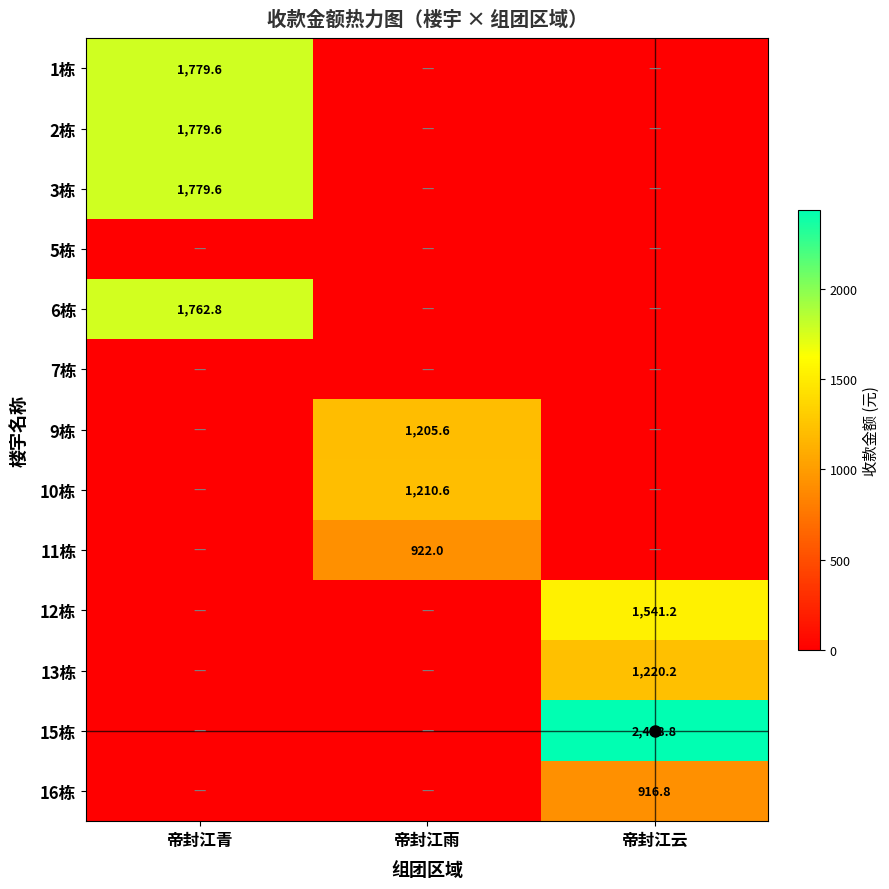

The value of 12栋 at 帝封江云 is 2141.0. True or false?

False